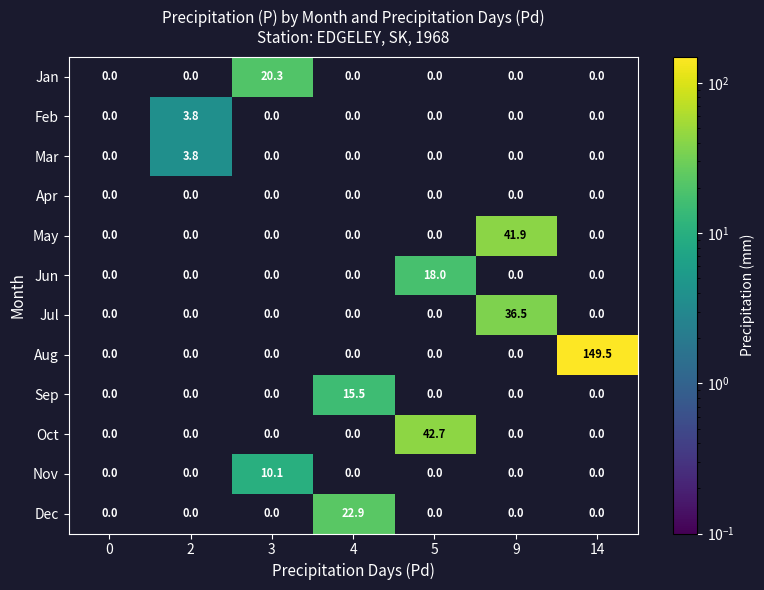

What is the average value of the Mar series?

0.5